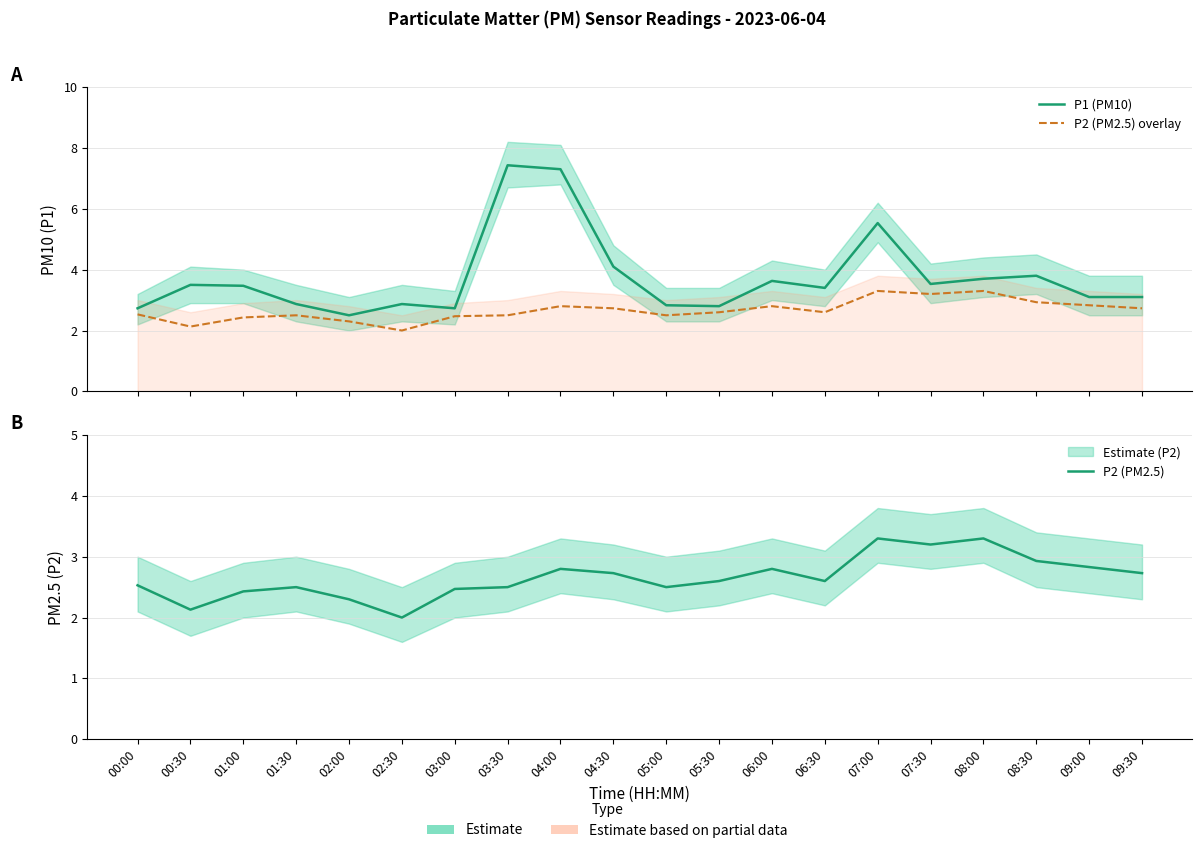

Where is P1 (PM10) nearest to the value 4?

04:30